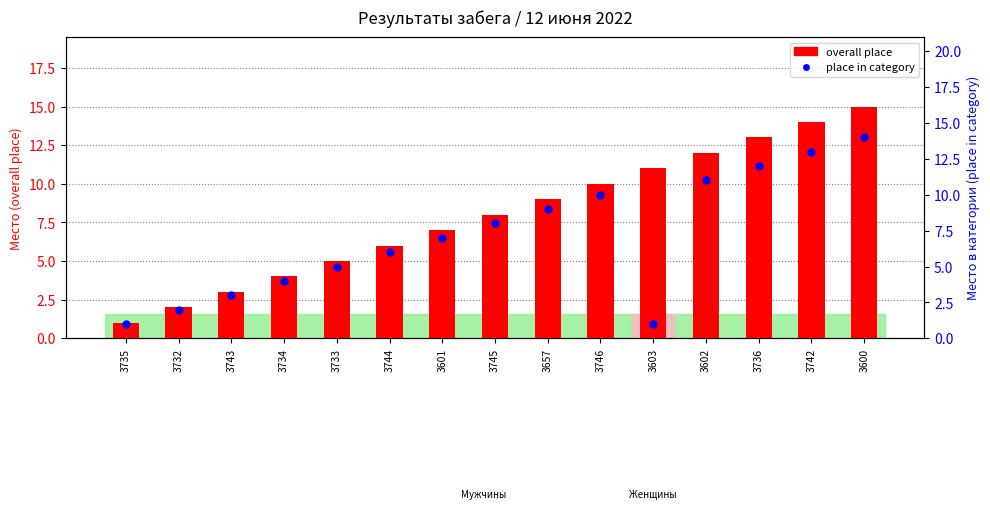

What is the total value across all series at 3734?

8